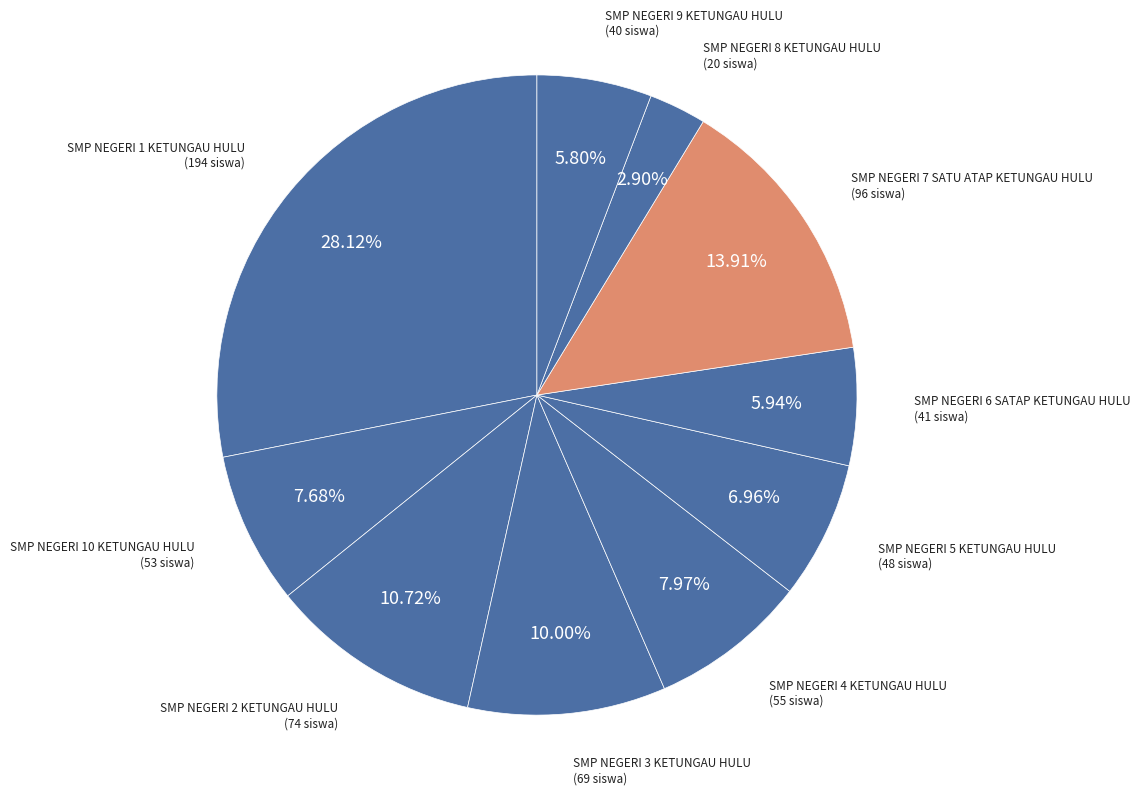

How many slices are in this pie chart?

10